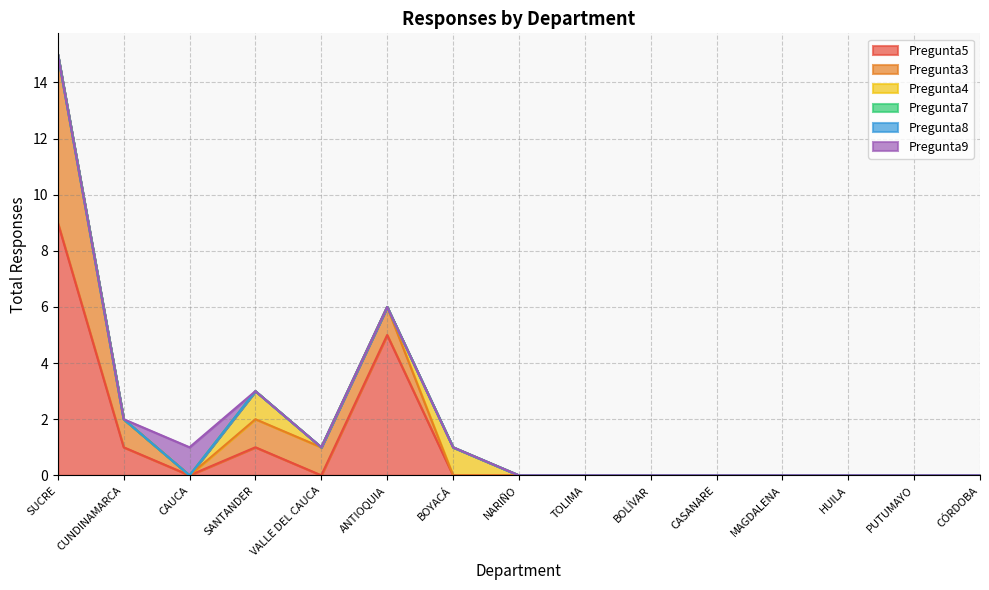

Does the chart display data point markers on the line(s)?

No